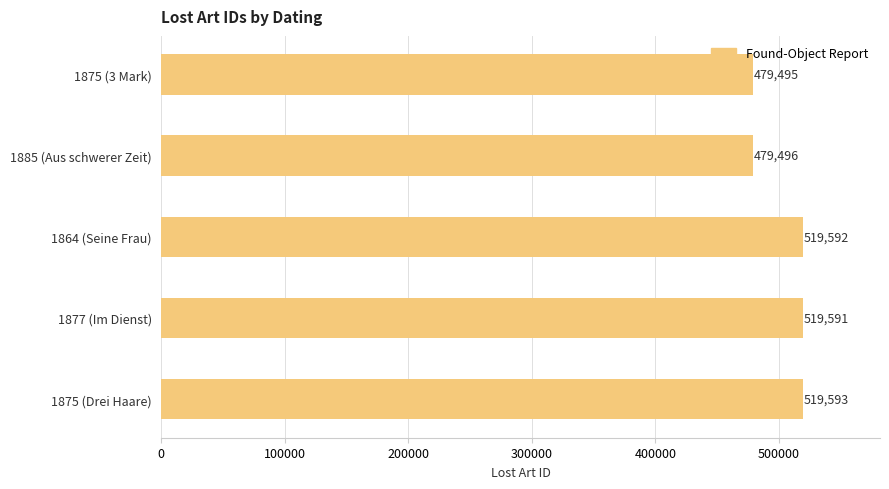

What is the difference between the maximum and minimum values?

40098